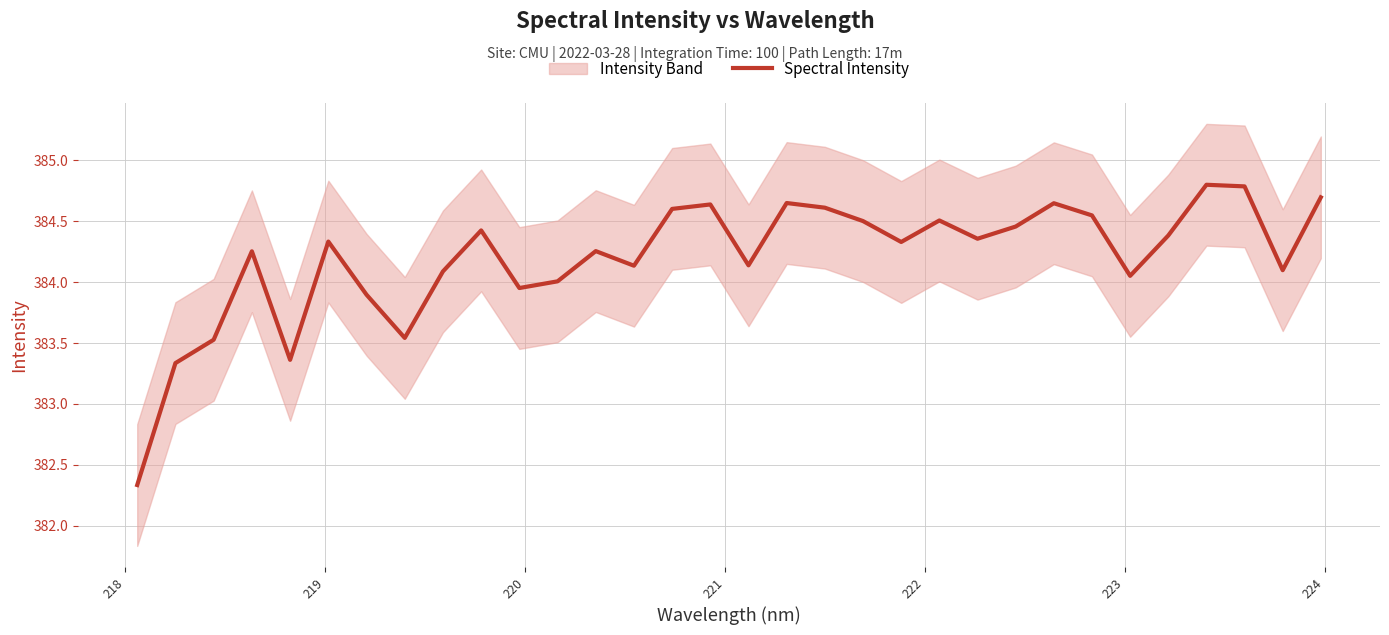

What is the minimum value for Spectral Intensity?

382.3